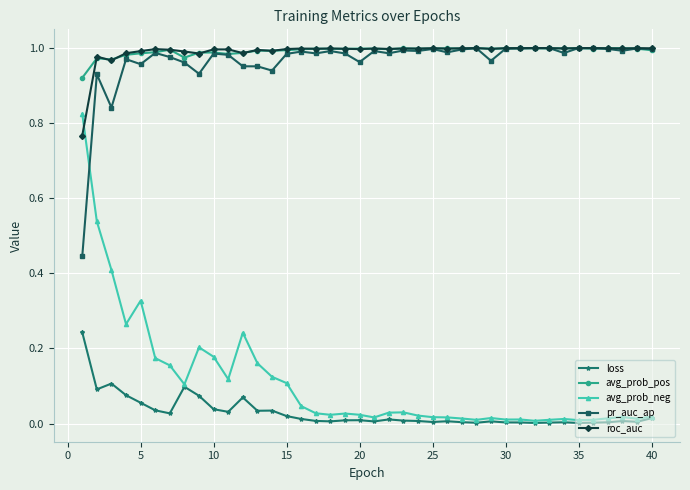

True or false: roc_auc has more than 2 points higher than both neighbors.

True